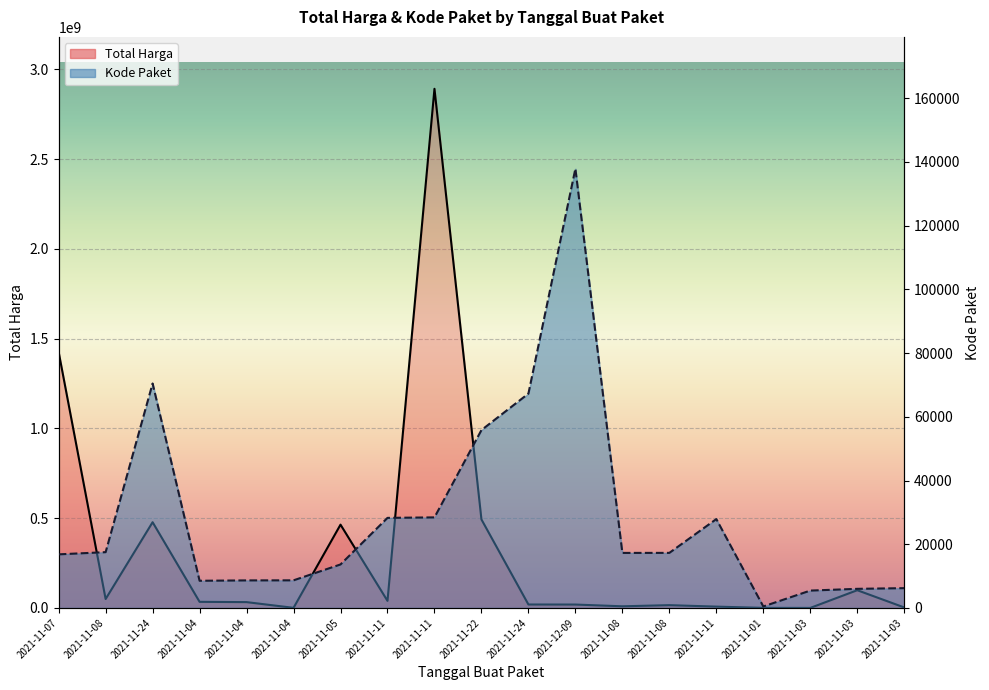

True or false: Kode Paket and Total Harga cross at least once.

False